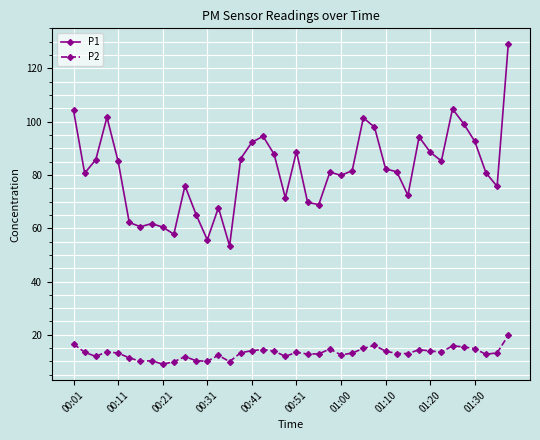

What is the greatest value displayed?

129.1